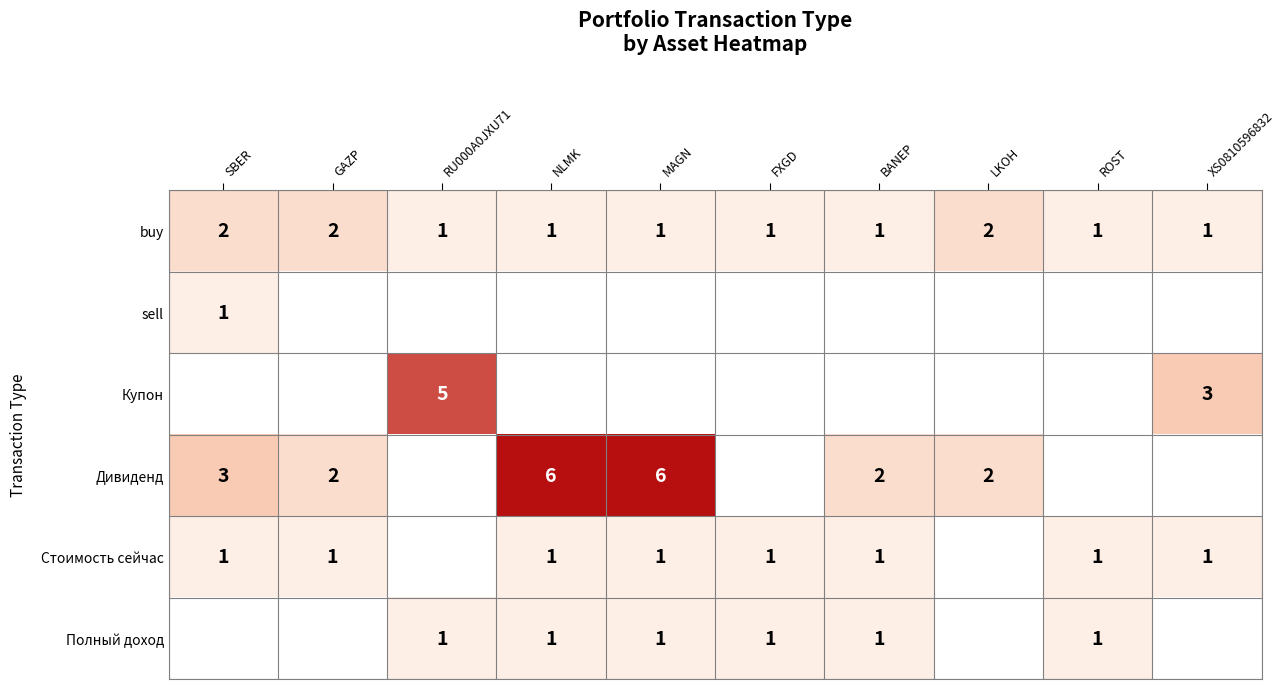

Is the value of Дивиденд at NLMK greater than the value of Стоимость сейчас at FXGD?

Yes